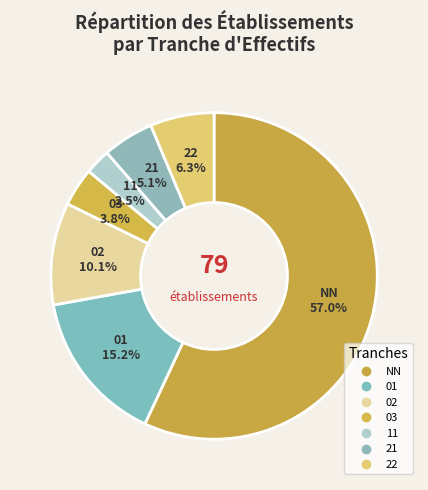

True or false: NN accounts for 50% of the total.

False